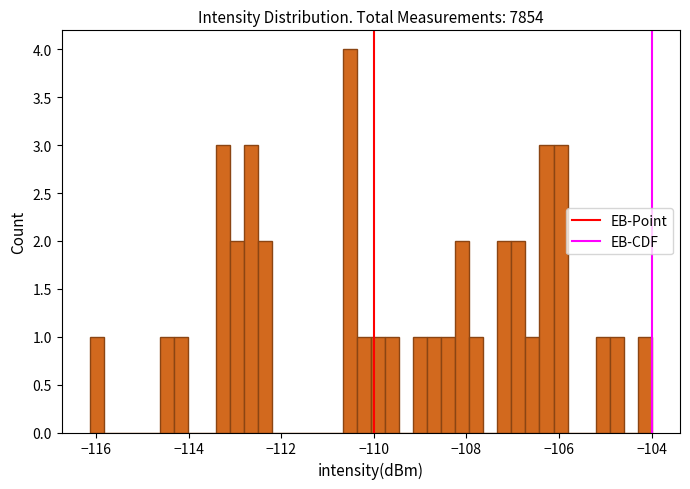

Around what value on the x-axis is the tallest bar? Give the approximate position of its centre, as read against the axis.

-110.6